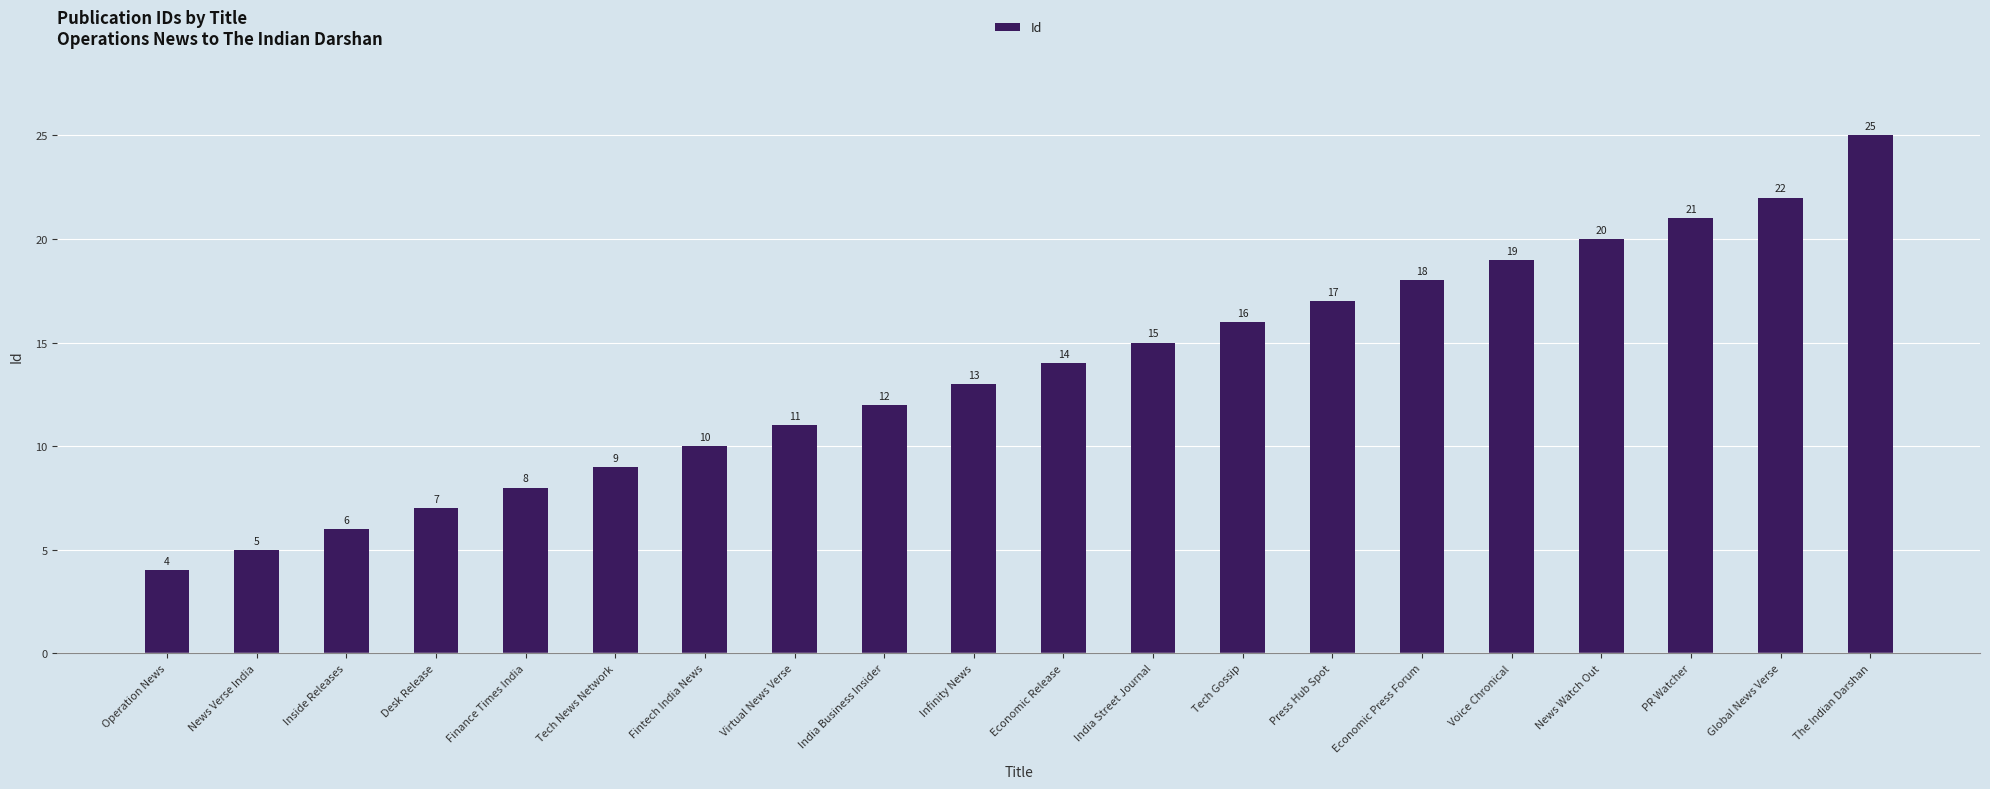

What is the ratio of the value at Finance Times India to the value at Economic Release?

0.6